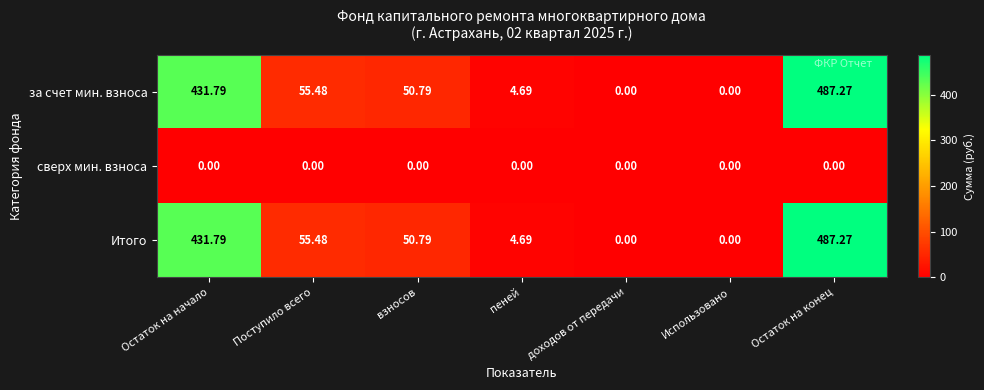

At which label does Итого first exceed 50?

Остаток на начало